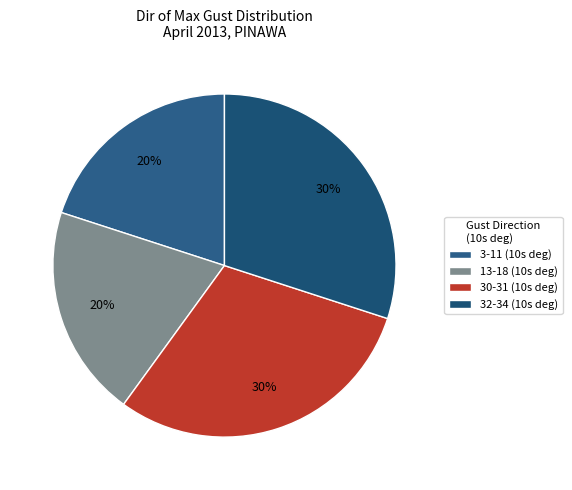

Is there any slice that represents more than half of the pie?

No